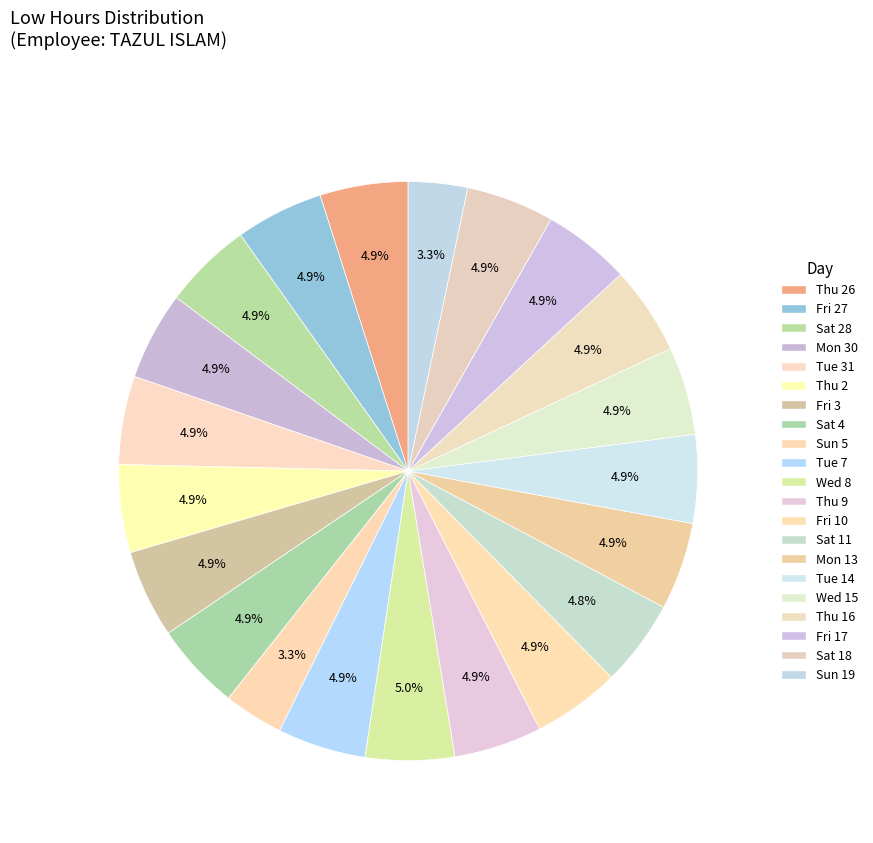

To the nearest percent, what is the average slice percentage?

5%